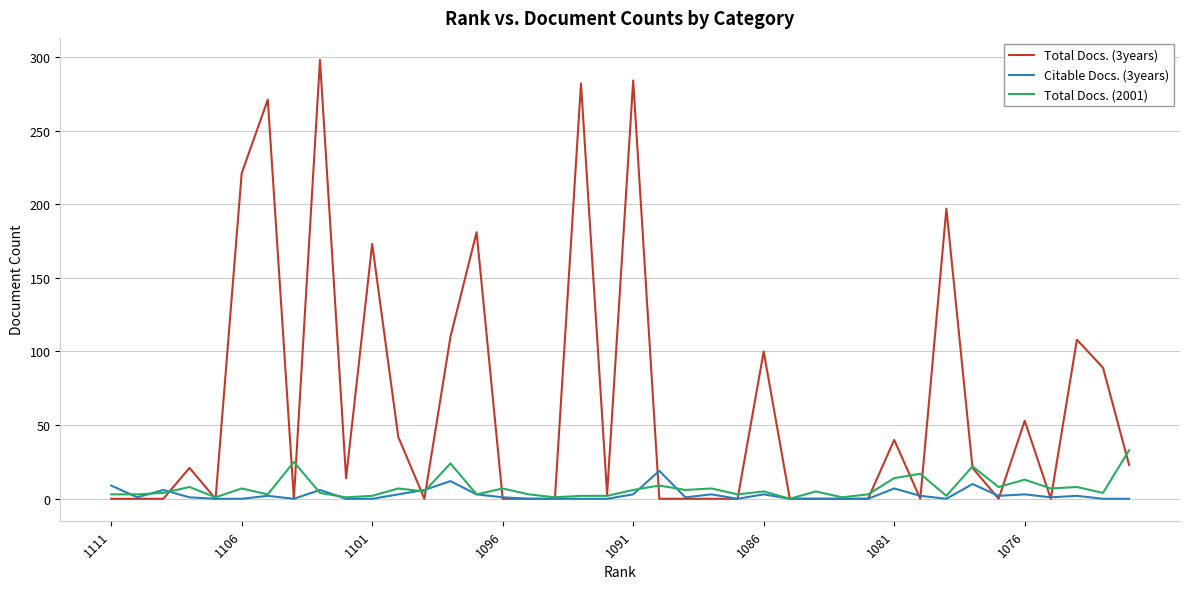

What is the difference between the maximum and minimum values in the Total Docs. (3years) series?

298